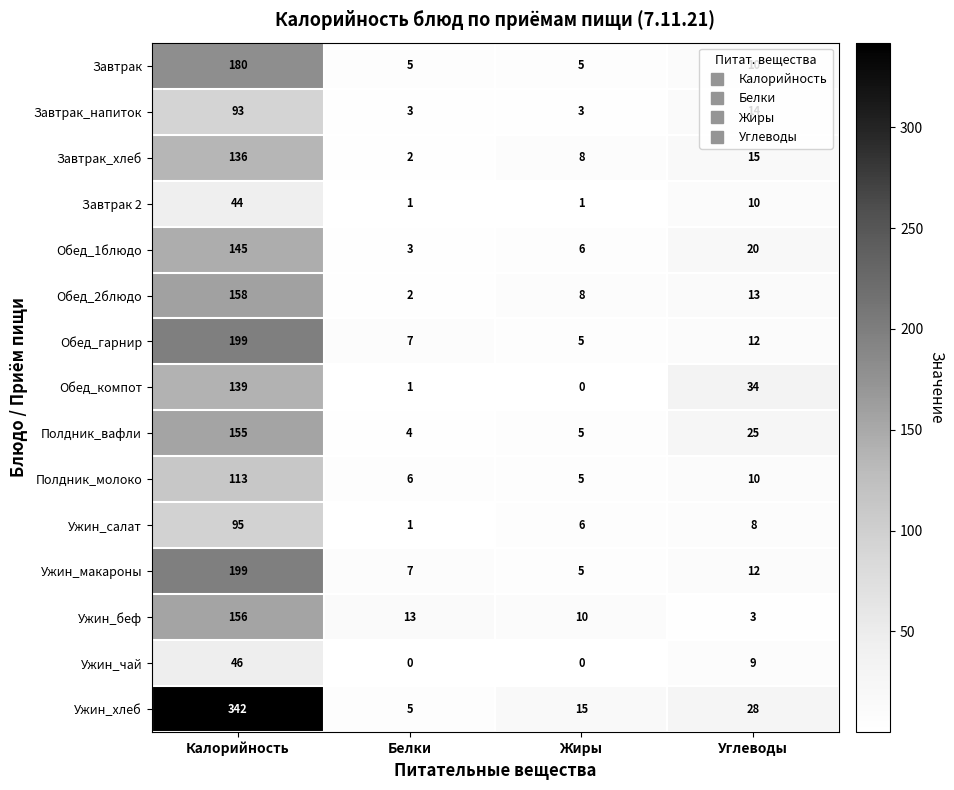

Is it true that Обед_1блюдо equals 20 at Углеводы?

True